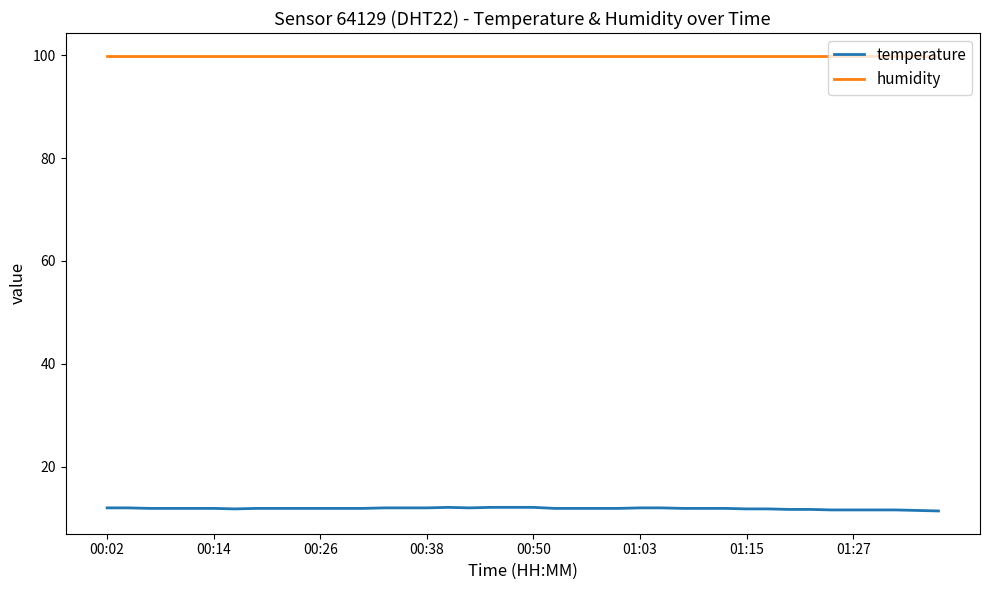

What are all the series names shown in the legend?

temperature, humidity